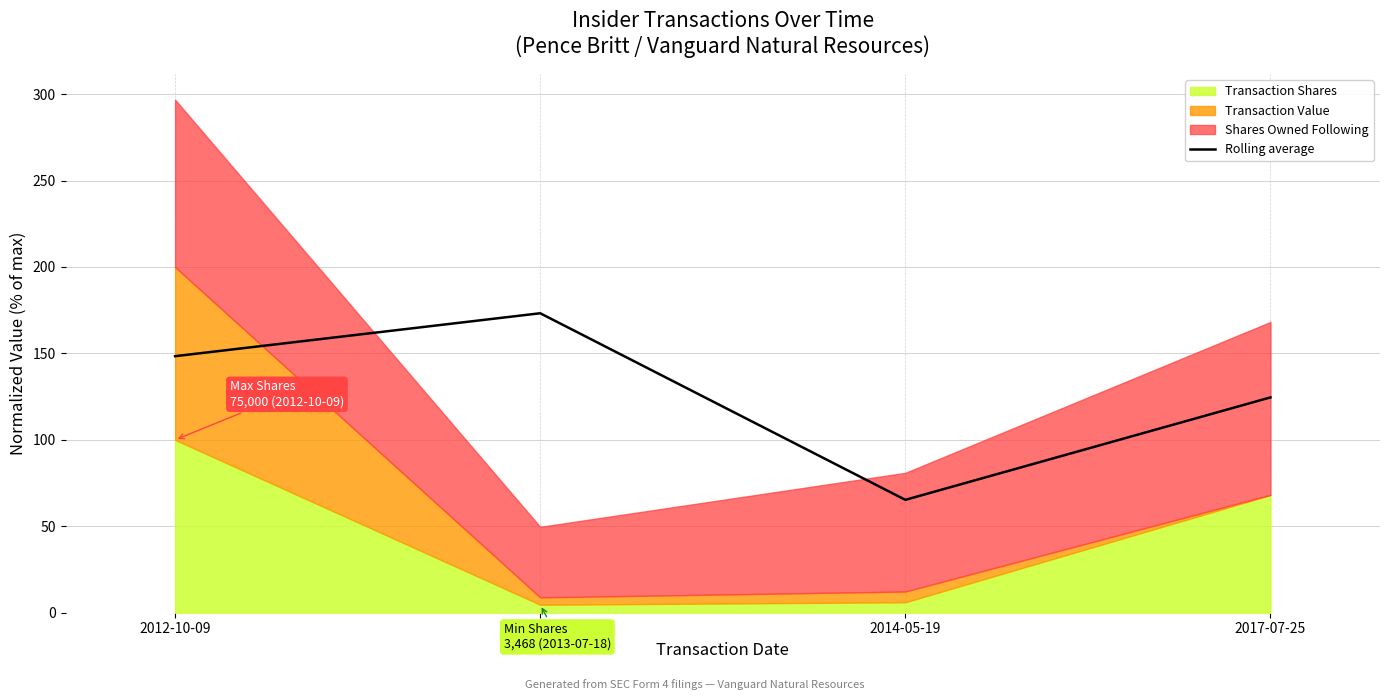

How many data points does each series have?

4